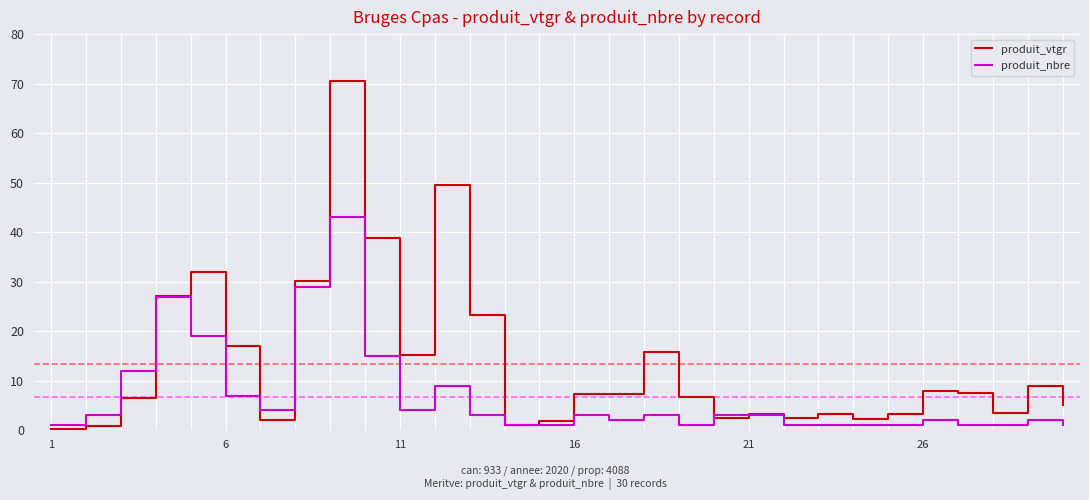

Which series has the widest spread of values?

produit_vtgr